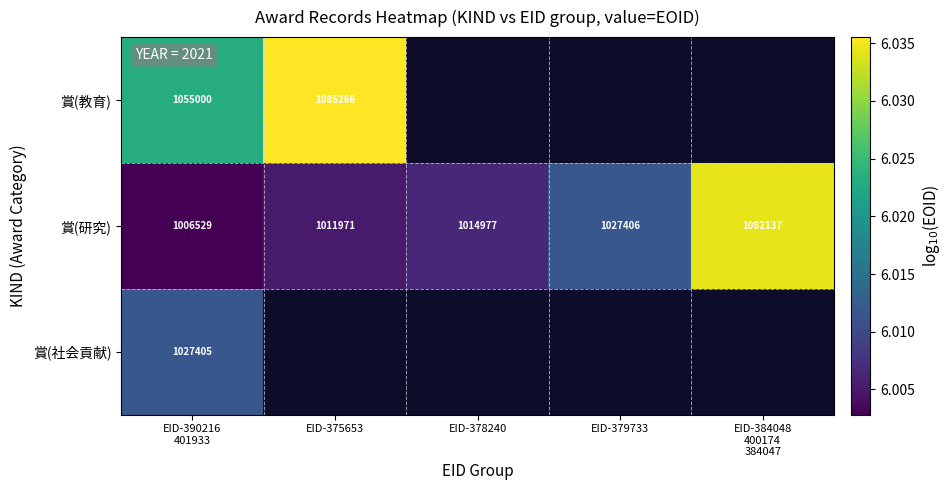

What is the maximum value shown in the chart?

6.0